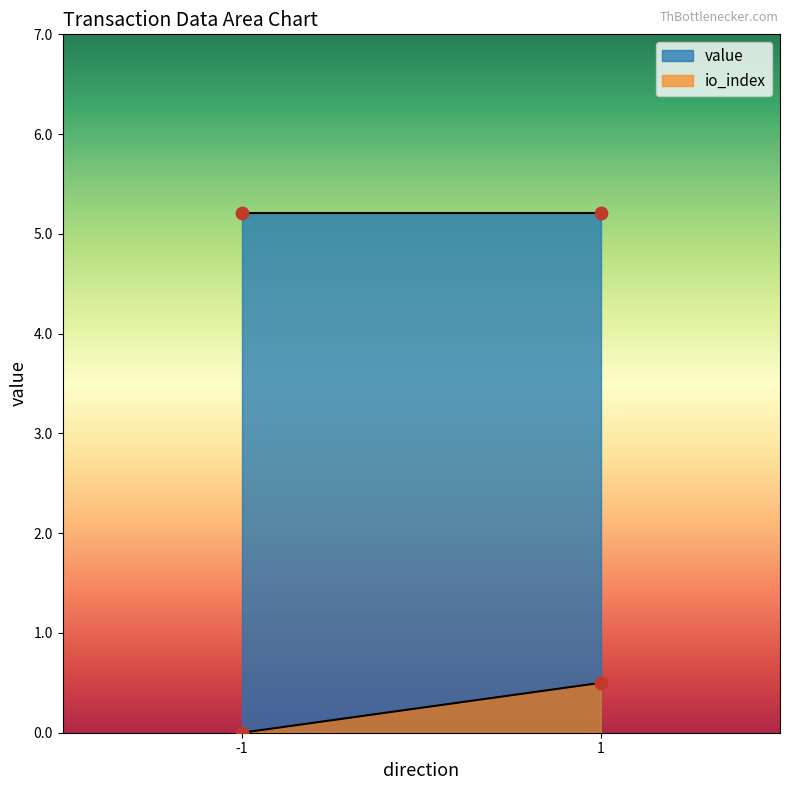

Which series reaches the minimum Y coordinate?

io_index